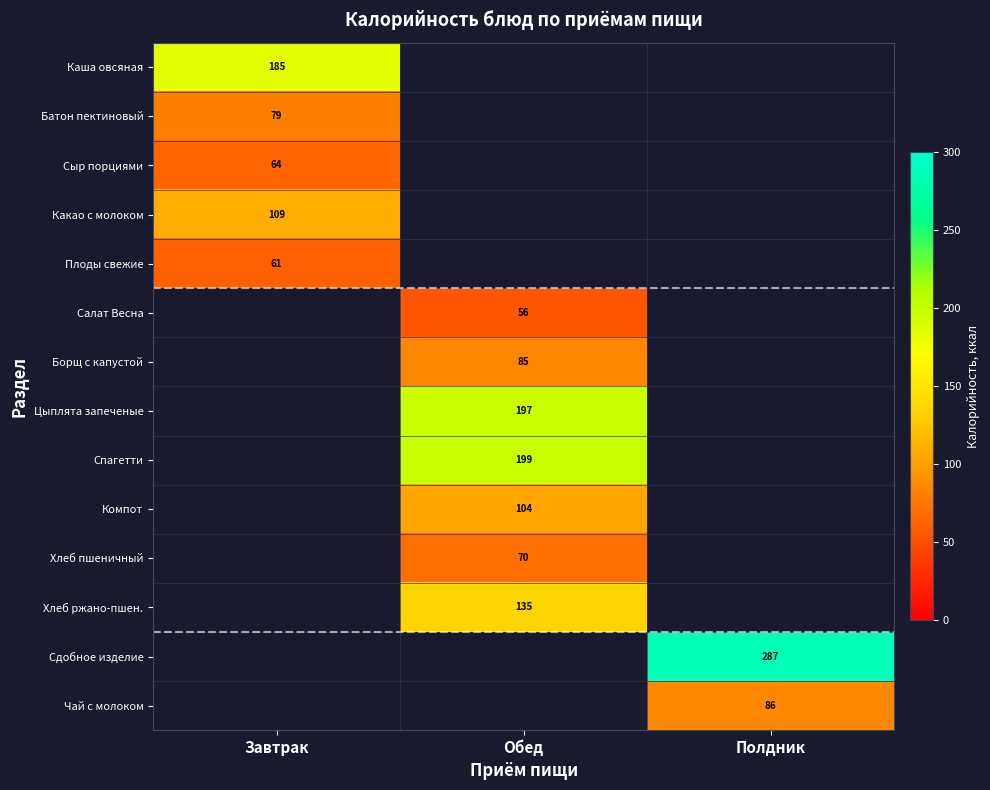

True or false: Какао с молоком has a value of 165 at Завтрак.

False